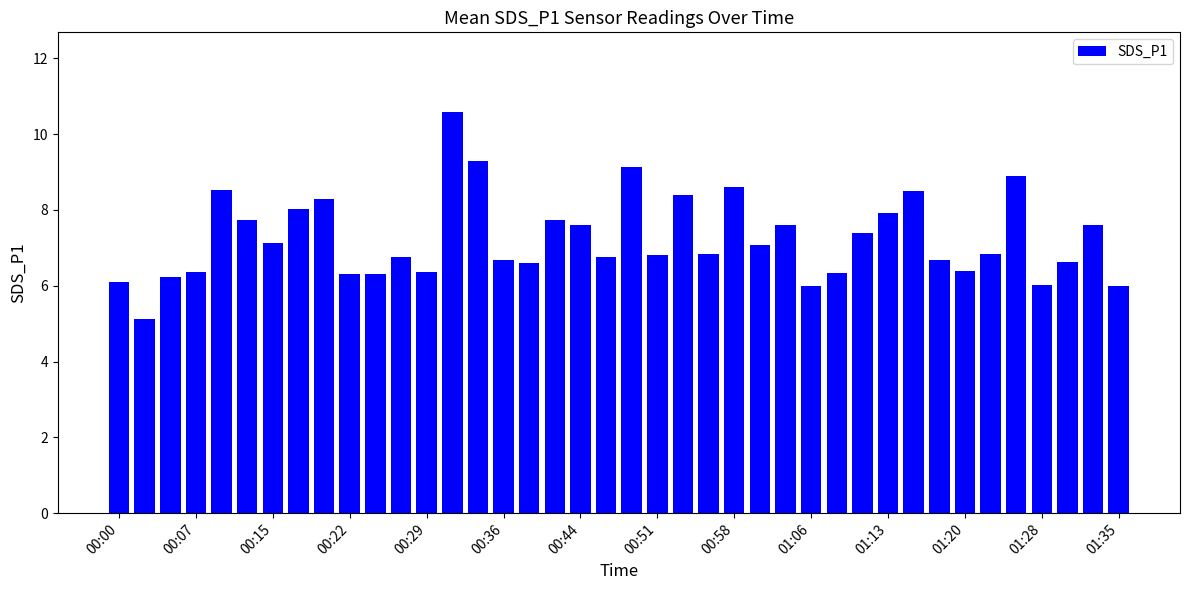

What is the smallest value displayed?

5.1